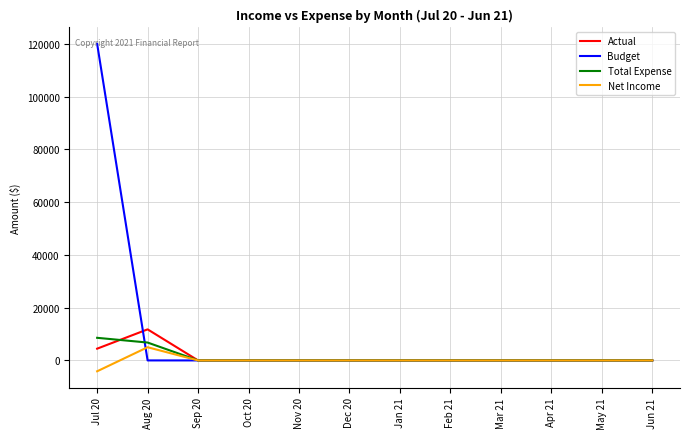

What is the difference between the Net Income values at Aug 20 and Jan 21?

4999.1